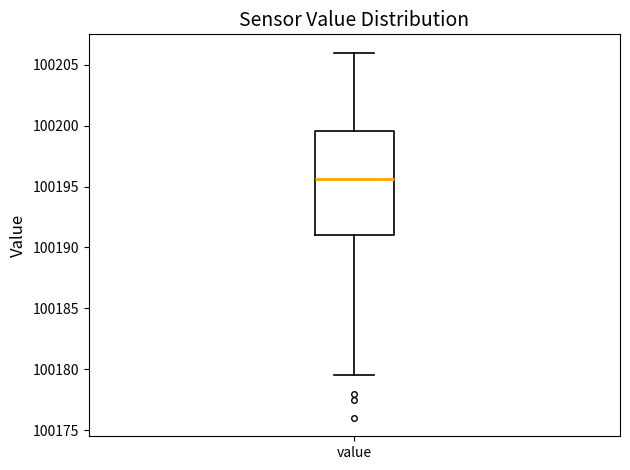

Read this box plot against the y-axis: the position of the median line, the range covered by the box, and the ends of both whiskers. The values are not printed on the chart, so give them approximately, as read against the axis.

median 100195.5, box 100191.0 to 100199.5, whiskers 100179.5 to 100206.0